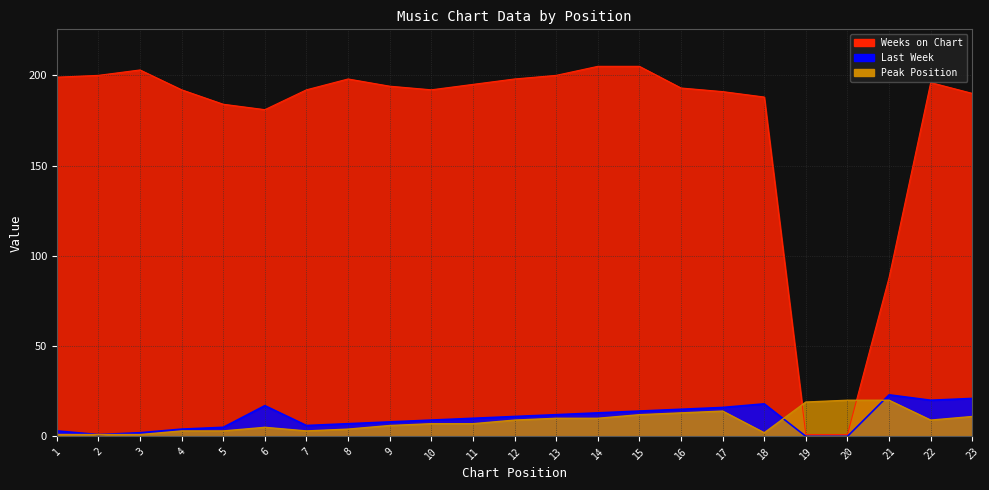

At which label does Peak Position first exceed 7?

12